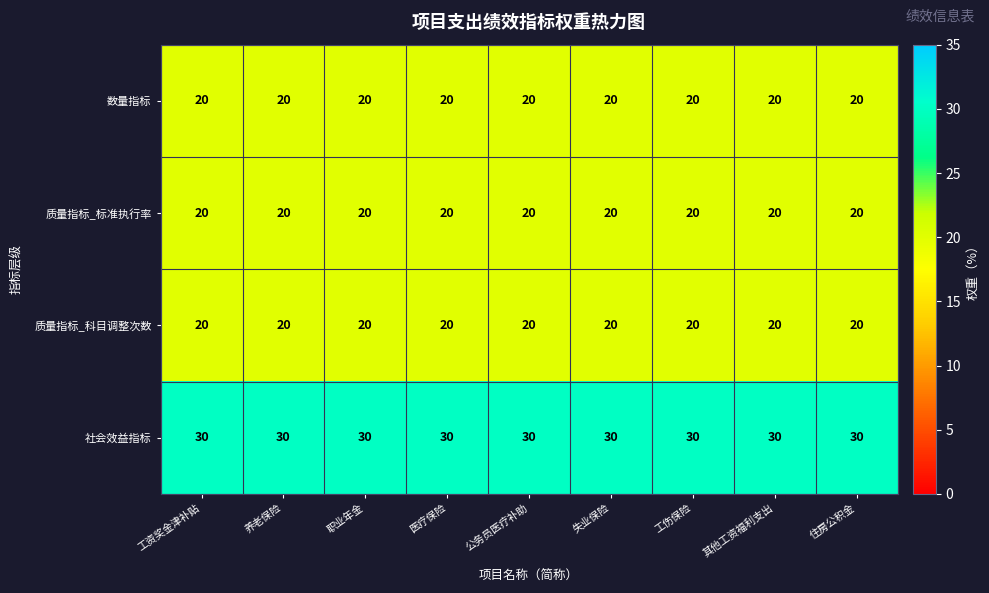

What is the highest value of the 社会效益指标 series?

30